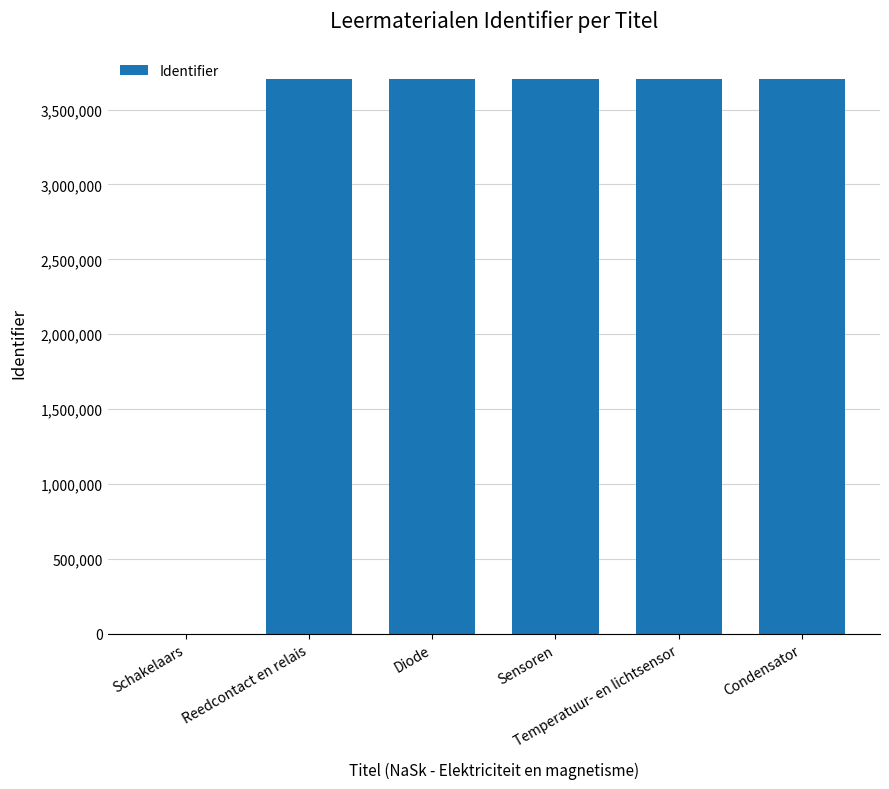

What is the greatest value displayed?

3701670